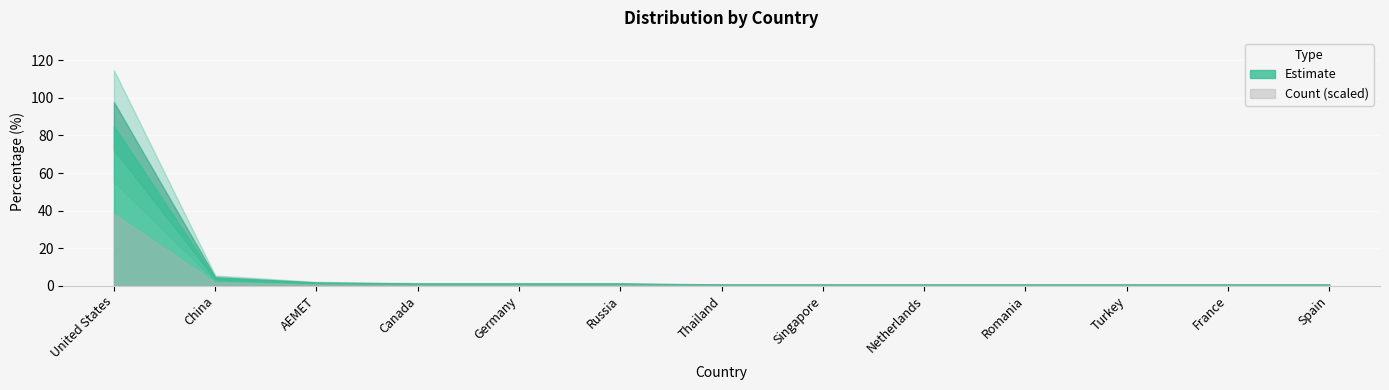

What is the difference between the values at Germany and AEMET?

0.5